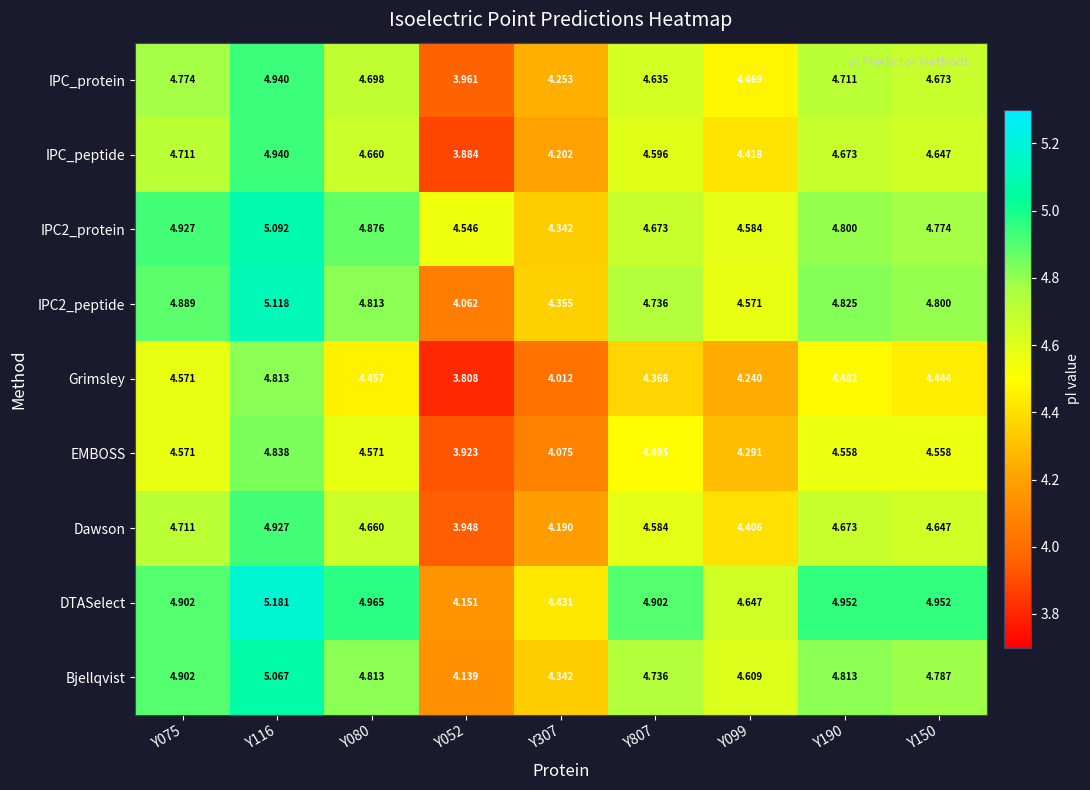

At which category is the sum across all series the highest?

Y116